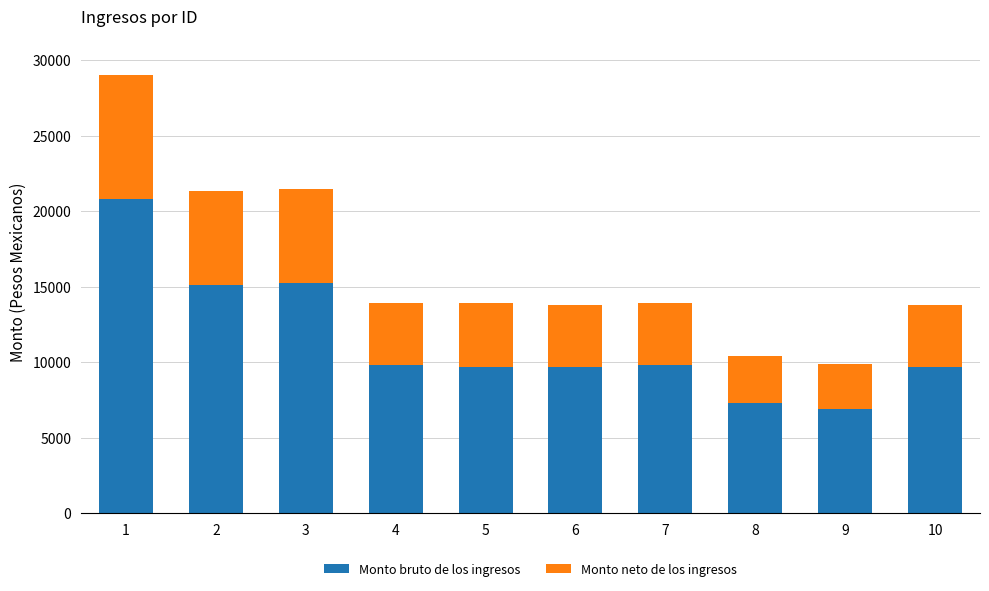

What is the sum of the Monto bruto de los ingresos values at 6 and 9?

16608.2